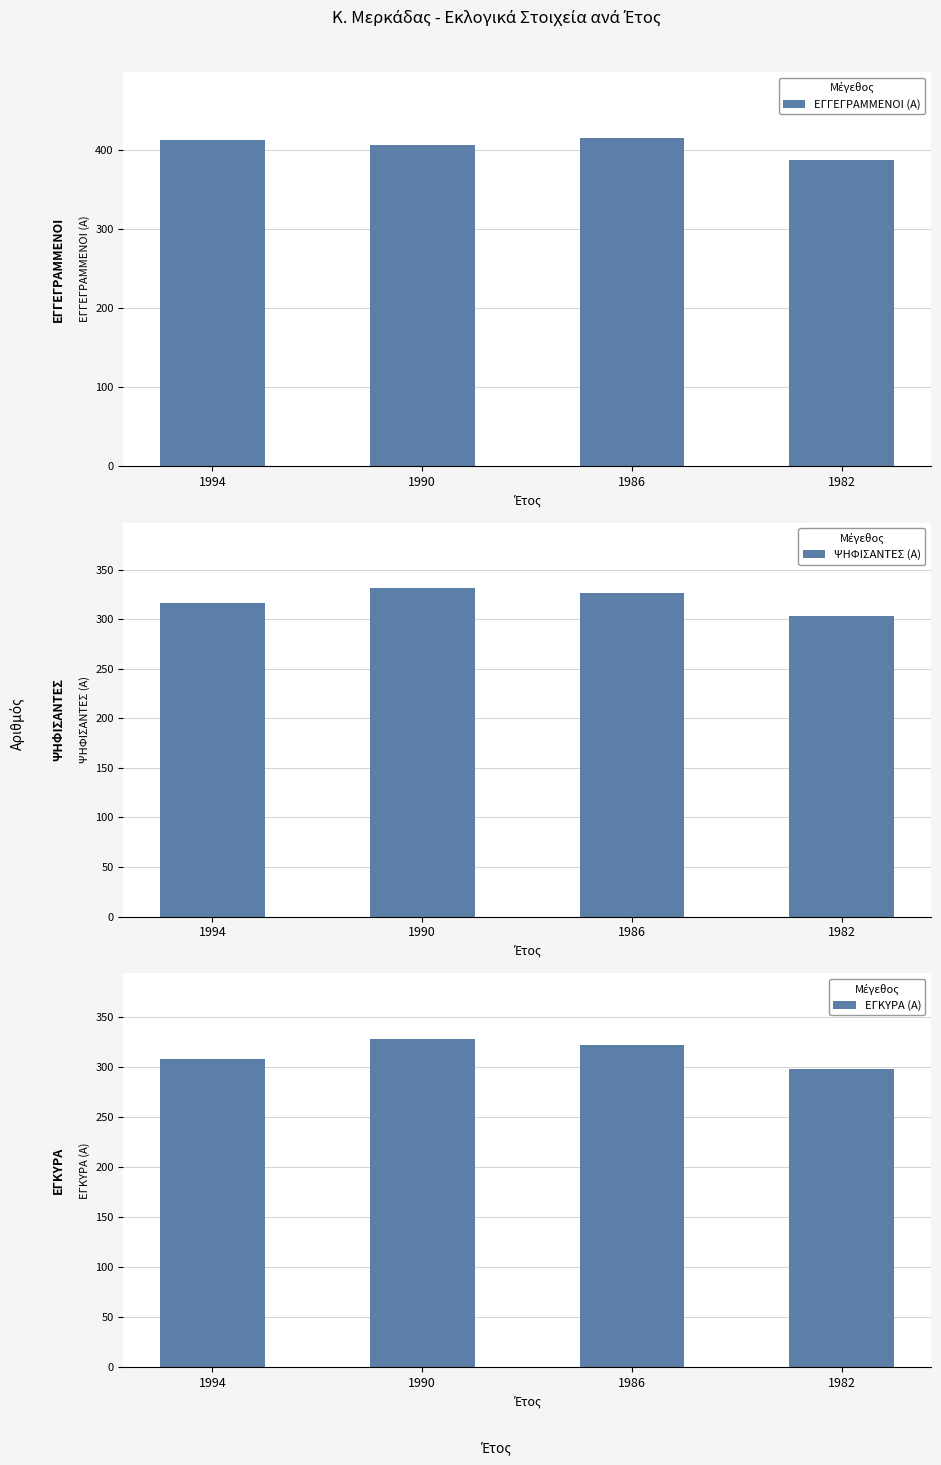

What is the minimum value shown in the chart?

298